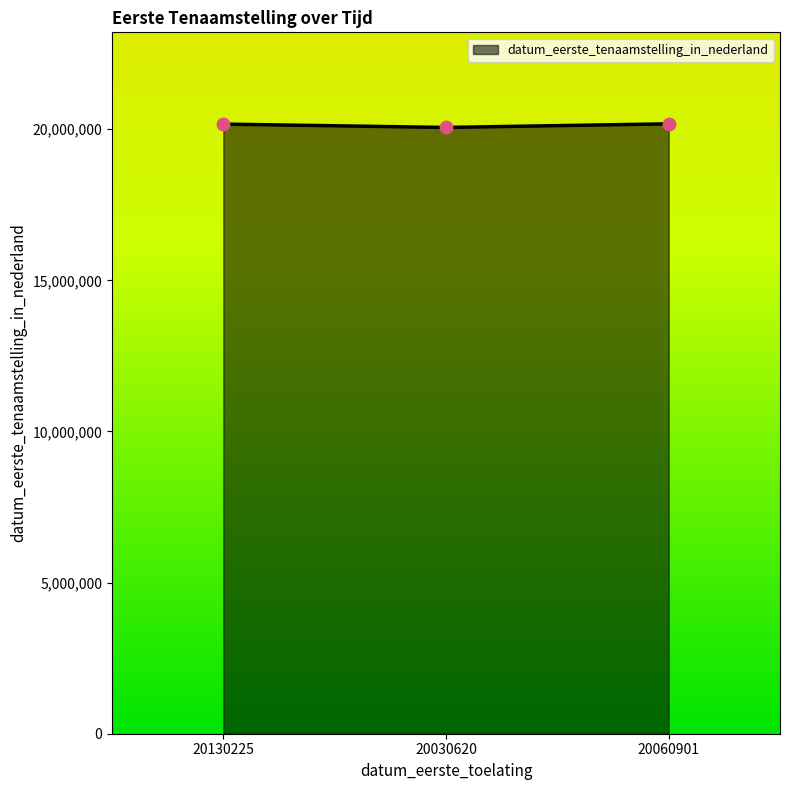

Approximately how many times larger is the value at 20130225 compared to 20030620?

1.0